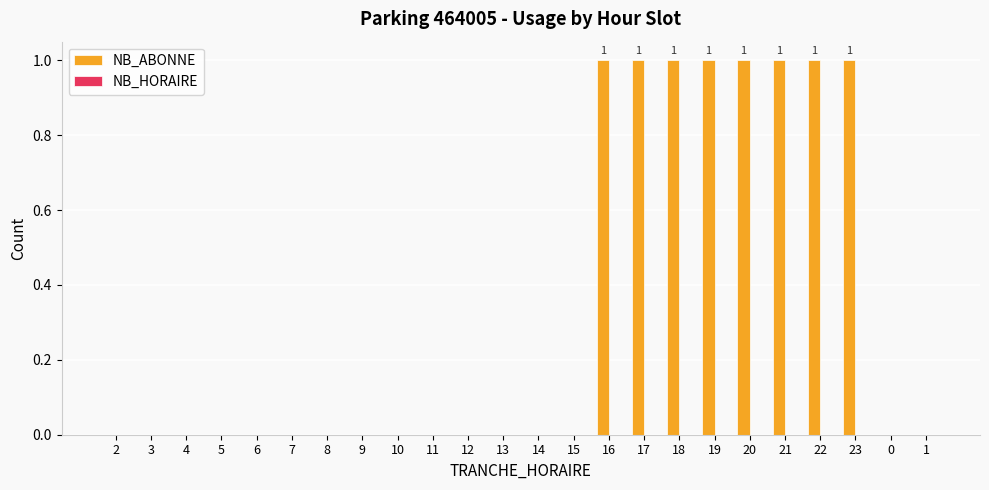

What is the change in value from 7 to 16?

+1